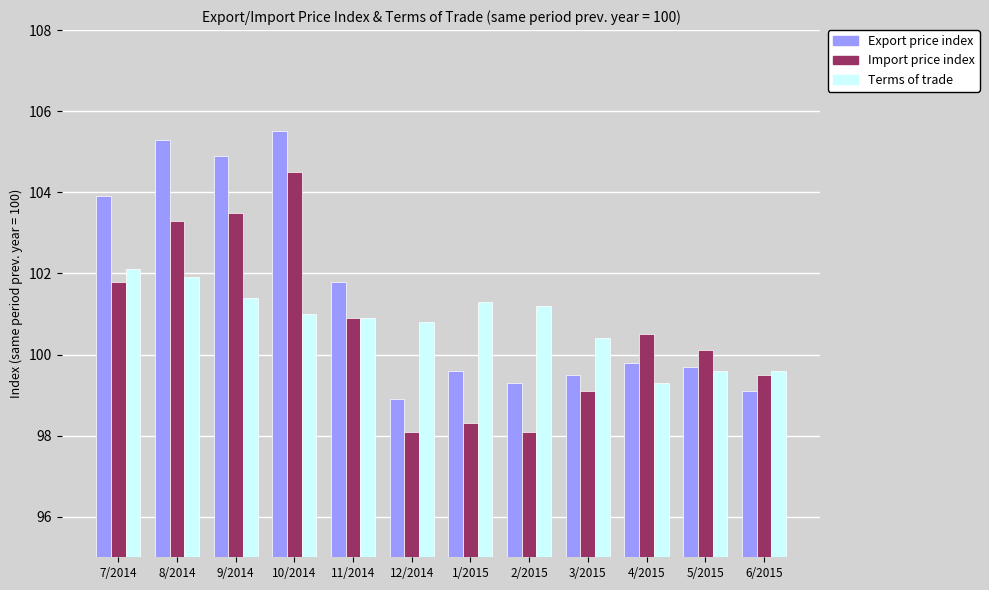

Are the bars horizontal?

No